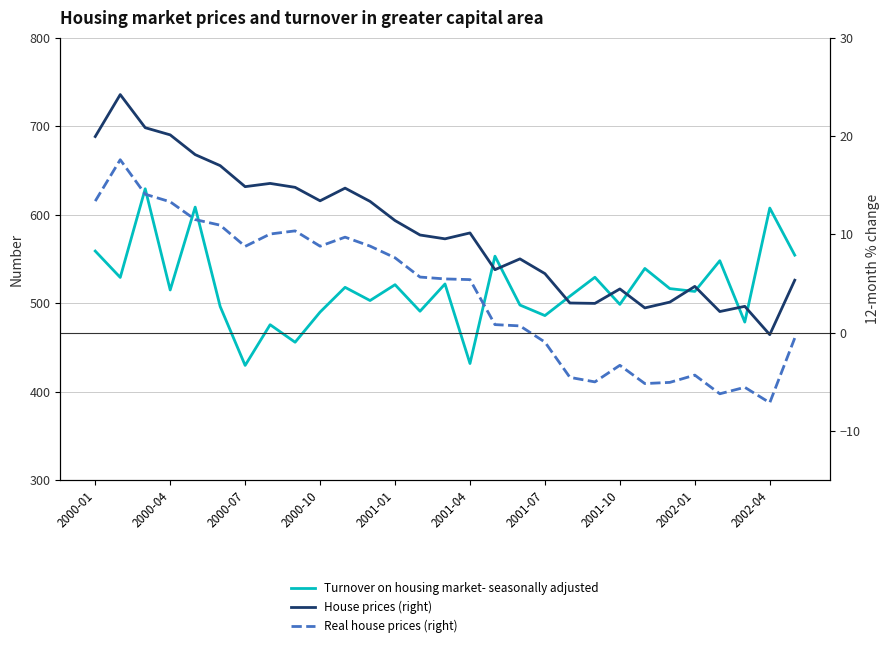

At 25, list the series in order from largest to smallest.

Turnover on housing market- seasonally adjusted, House prices (right), Real house prices (right)